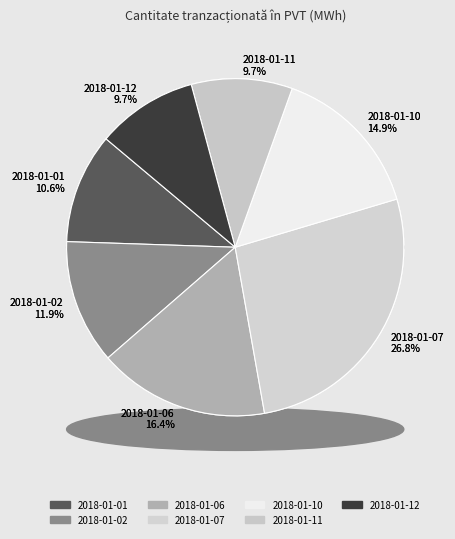

To the nearest percent, what is the difference between the largest and smallest slice percentages?

17%